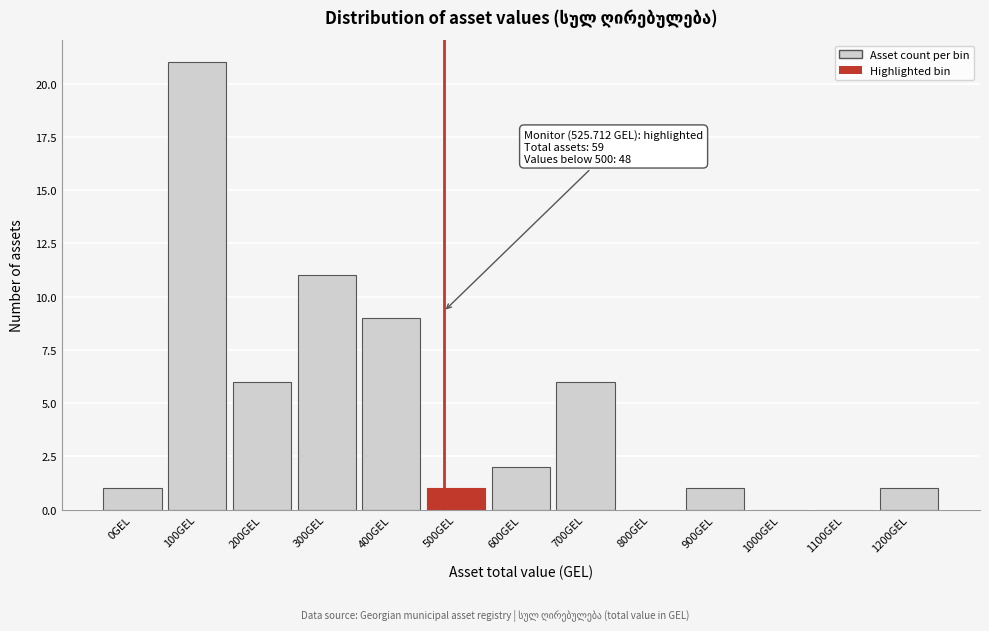

Reading right to left, extract all data points from this chart.

1200GEL=1	1100GEL=0	1000GEL=0	900GEL=1	800GEL=0	700GEL=6	600GEL=2	500GEL=1	400GEL=9	300GEL=11	200GEL=6	100GEL=21	0GEL=1